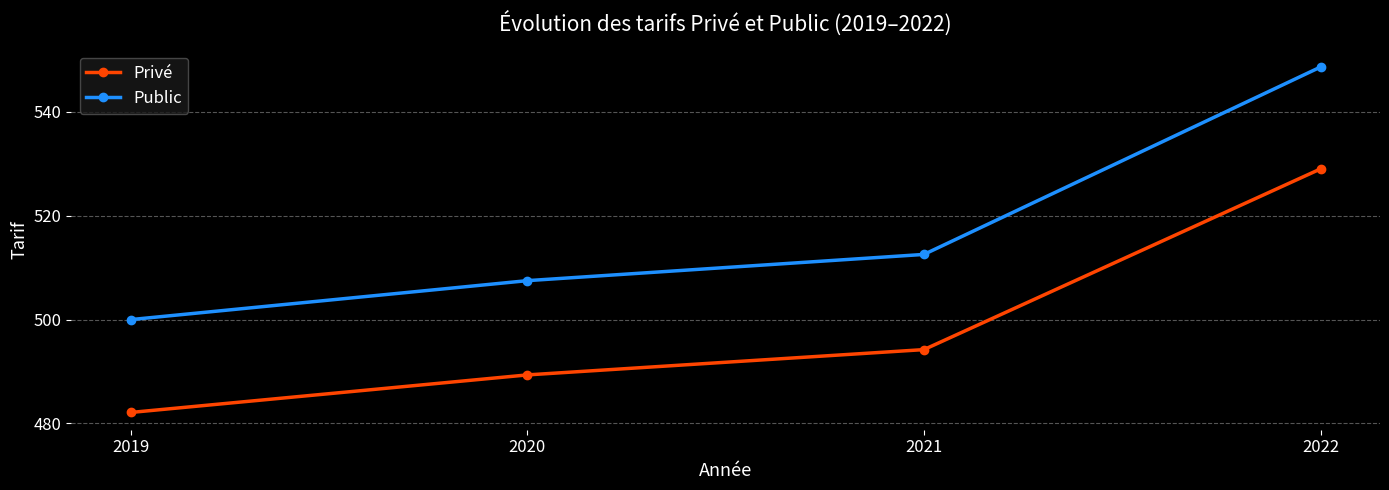

True or false: Privé and Public intersect in this chart.

False